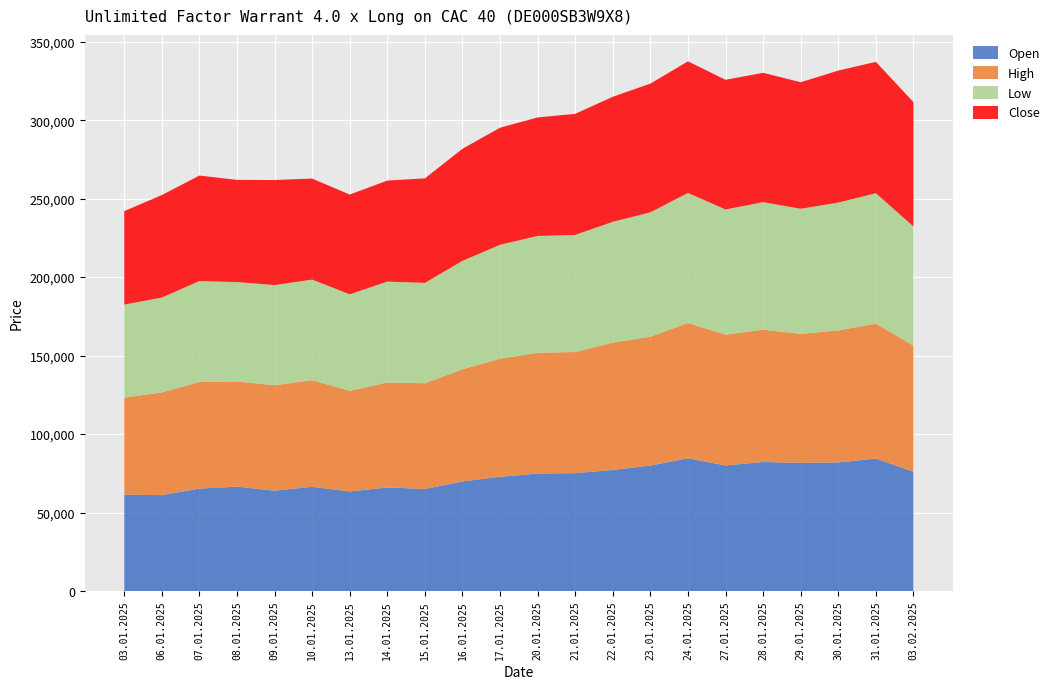

Reading right to left, transcribe all the data shown in this chart.

Open: 03.02.2025=75975	31.01.2025=84385	30.01.2025=81895	29.01.2025=81615	28.01.2025=82205	27.01.2025=80005	24.01.2025=84555	23.01.2025=79930	22.01.2025=77120	21.01.2025=75110	20.01.2025=74845	17.01.2025=72755	16.01.2025=69810	15.01.2025=64985	14.01.2025=65995	13.01.2025=63425	10.01.2025=66380	09.01.2025=63915	08.01.2025=66500	07.01.2025=65230	06.01.2025=61080	03.01.2025=61365
High: 03.02.2025=80325	31.01.2025=85975	30.01.2025=84165	29.01.2025=82185	28.01.2025=84315	27.01.2025=83345	24.01.2025=86225	23.01.2025=82100	22.01.2025=81150	21.01.2025=77170	20.01.2025=76950	17.01.2025=75265	16.01.2025=71450	15.01.2025=67395	14.01.2025=66865	13.01.2025=64115	10.01.2025=67940	09.01.2025=67170	08.01.2025=67040	07.01.2025=67930	06.01.2025=65455	03.01.2025=61815
Low: 03.02.2025=75975	31.01.2025=83115	30.01.2025=81445	29.01.2025=79755	28.01.2025=81265	27.01.2025=79765	24.01.2025=82865	23.01.2025=79260	22.01.2025=76990	21.01.2025=74605	20.01.2025=74445	17.01.2025=72585	16.01.2025=69110	15.01.2025=63955	14.01.2025=64305	13.01.2025=61485	10.01.2025=64100	09.01.2025=63865	08.01.2025=63310	07.01.2025=64345	06.01.2025=60460	03.01.2025=59275
Close: 03.02.2025=79215	31.01.2025=83705	30.01.2025=84115	29.01.2025=80635	28.01.2025=82415	27.01.2025=82635	24.01.2025=83845	23.01.2025=82030	22.01.2025=79670	21.01.2025=77170	20.01.2025=75525	17.01.2025=74605	16.01.2025=71420	15.01.2025=66595	14.01.2025=64345	13.01.2025=63585	10.01.2025=64380	09.01.2025=66930	08.01.2025=65130	07.01.2025=67220	06.01.2025=65295	03.01.2025=59605